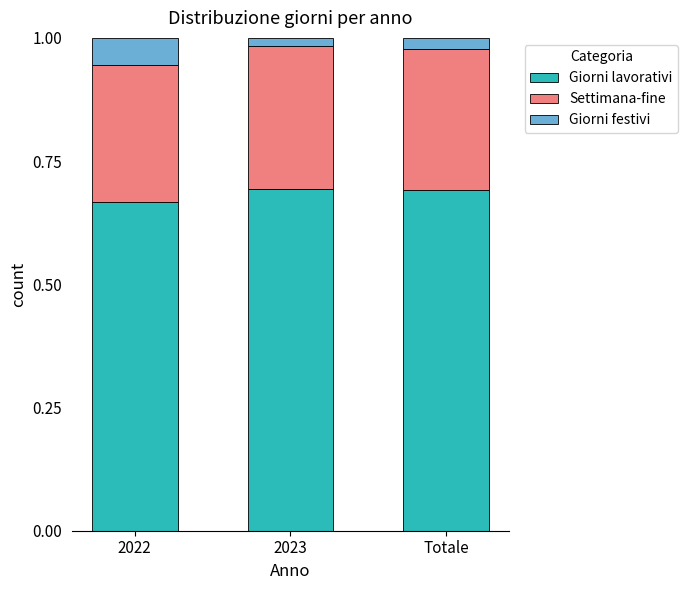

The Giorni lavorativi series shows 1.1 at Totale. True or false?

False